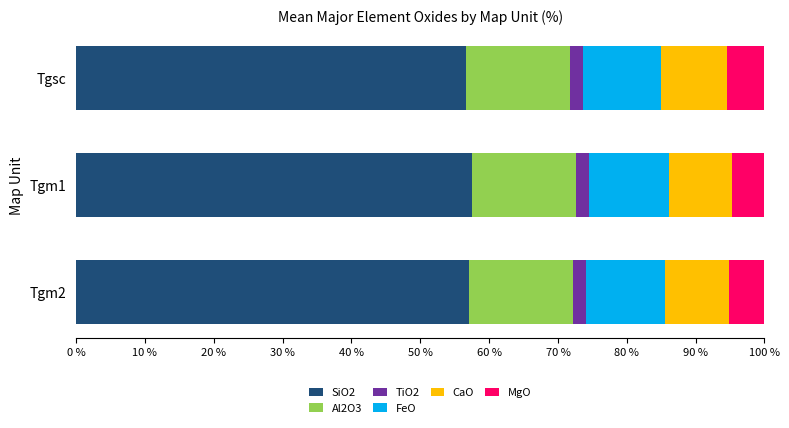

What is the maximum value for SiO2?

57.6